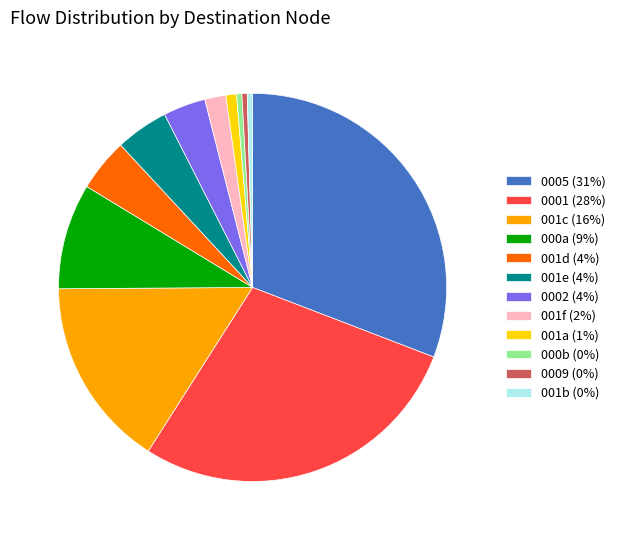

Which has a higher value, 001a (1%) or 001f (2%)?

001f (2%)